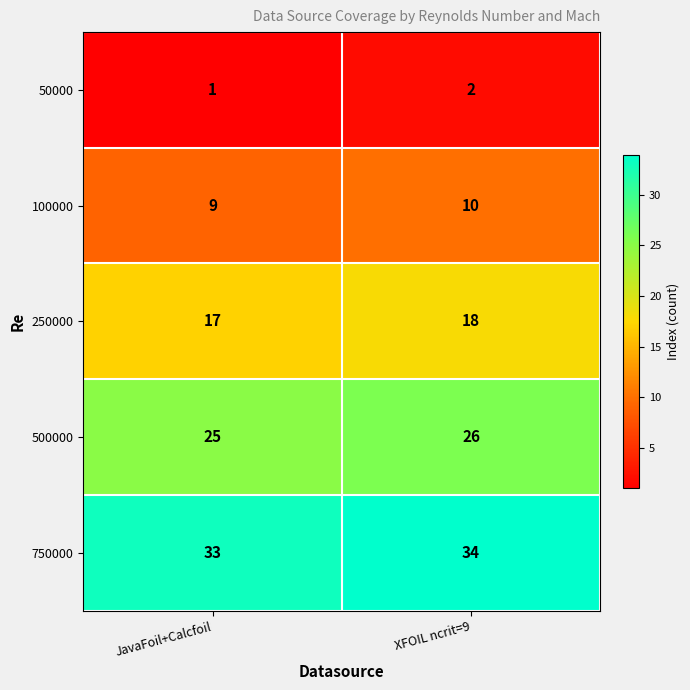

The 50000 series shows 2 at XFOIL ncrit=9. True or false?

True